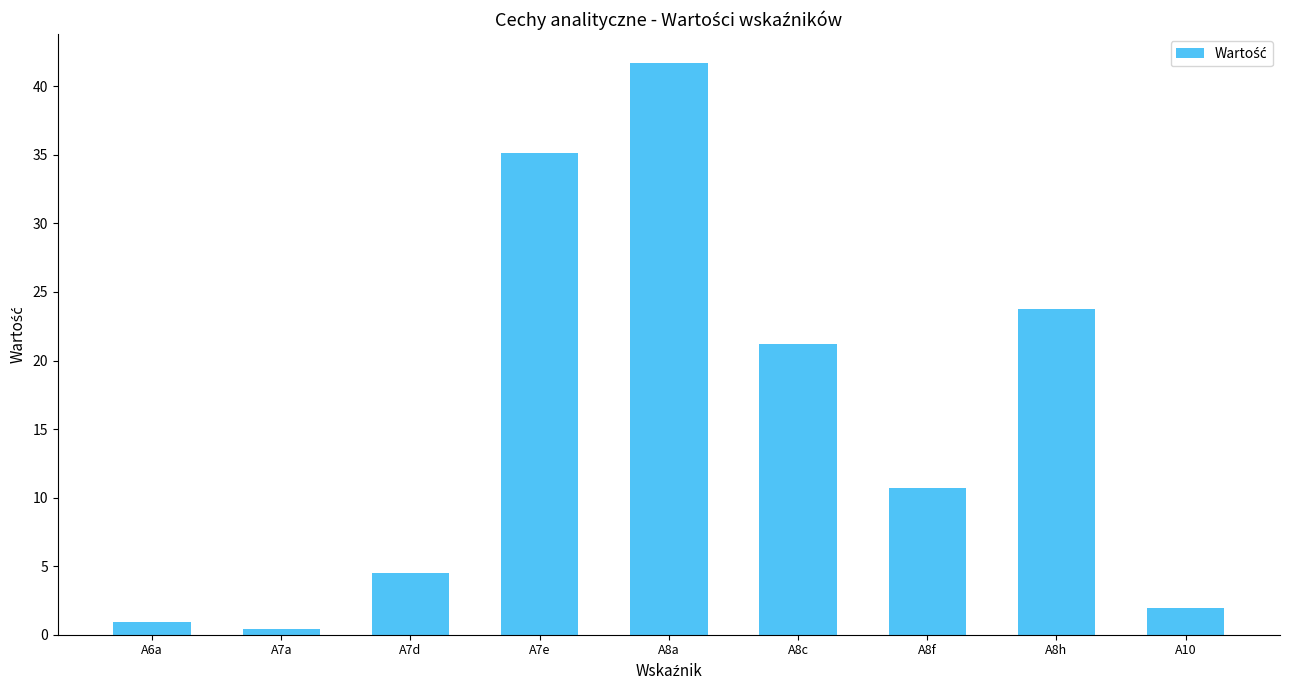

Rank the categories by value from lowest to highest.

A7a, A6a, A10, A7d, A8f, A8c, A8h, A7e, A8a